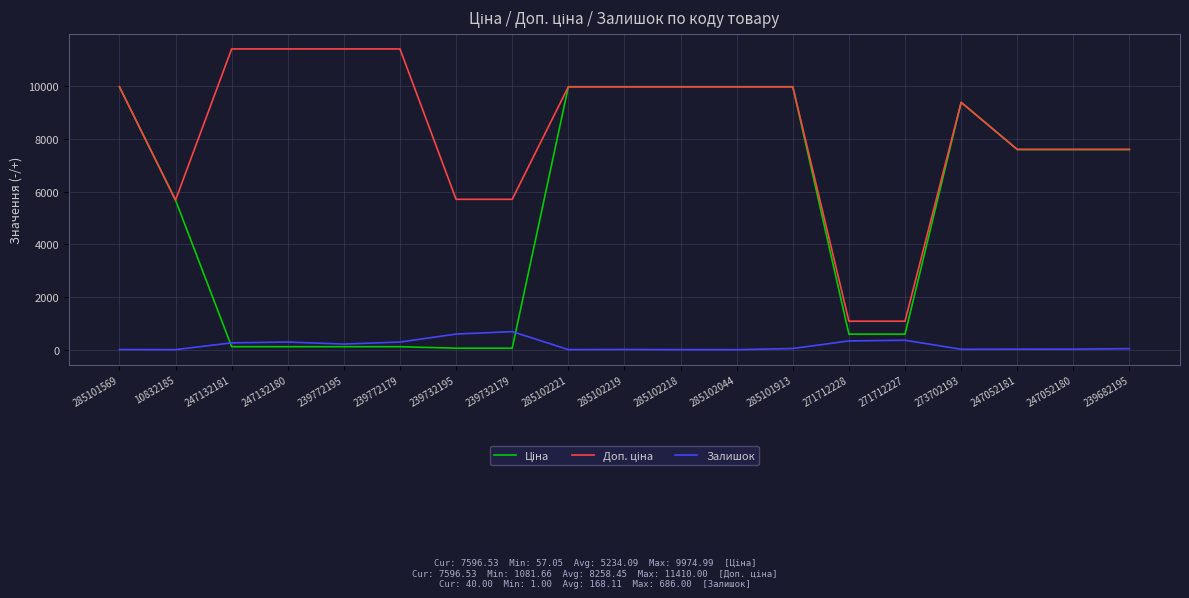

What is the maximum value shown in the chart?

11410.0